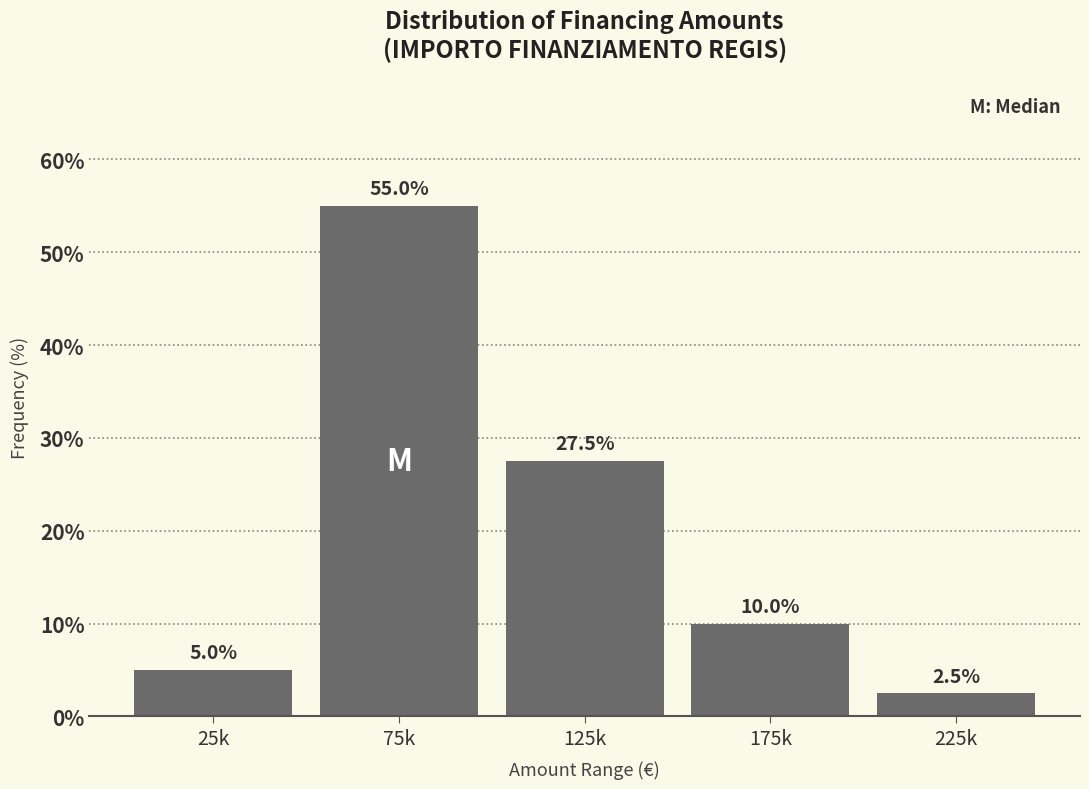

Reading left to right, extract all data points from this chart.

5.0	55.0	27.5	10.0	2.5